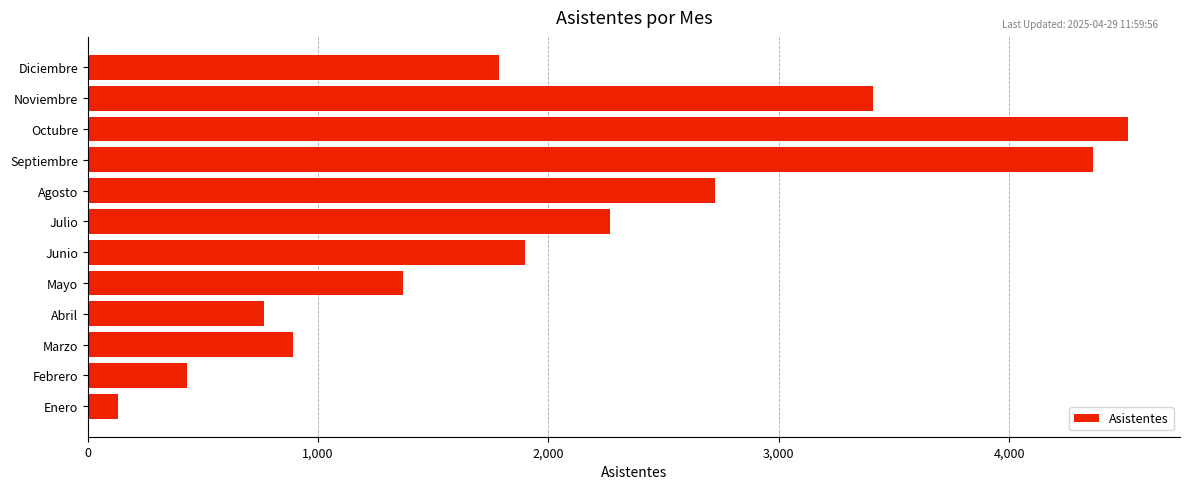

Approximately how many times larger is the value at Marzo compared to Febrero?

2.1